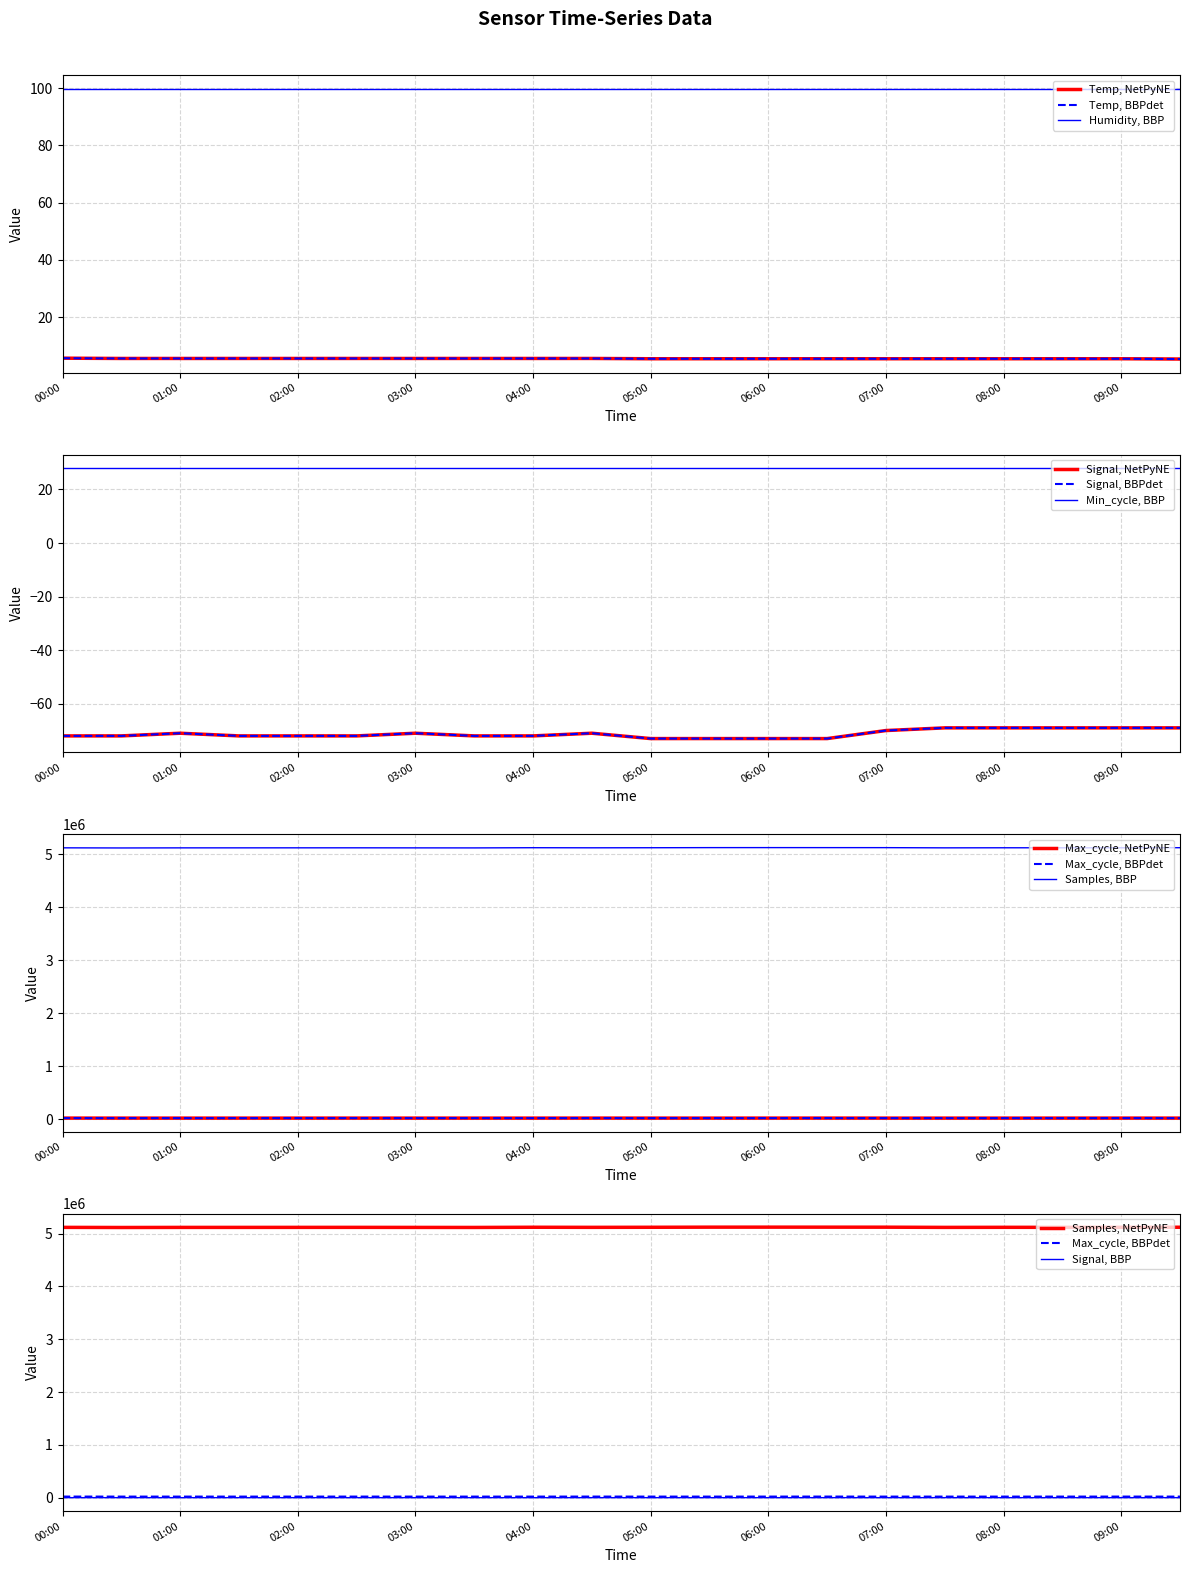

At which category is the sum across all series the highest?

06:00